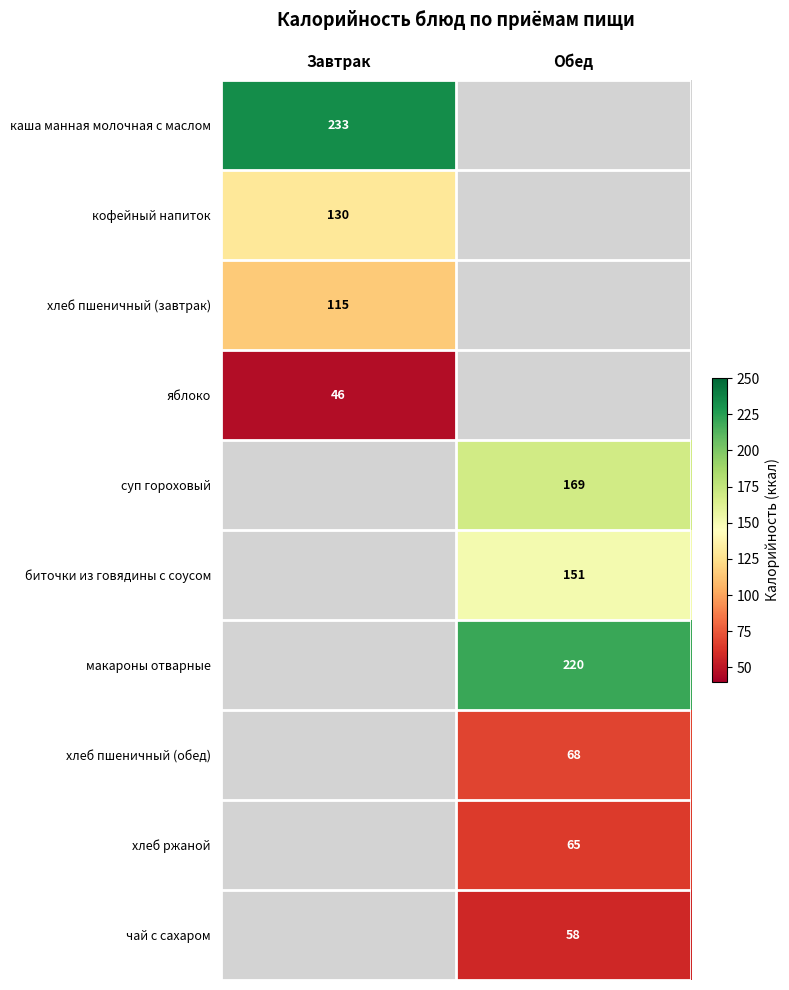

Is it true that суп гороховый equals 75 at Обед?

False